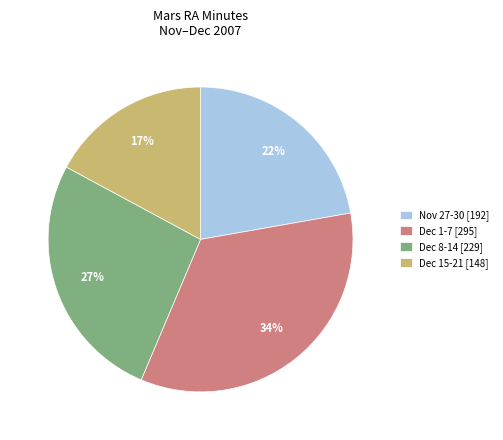

To the nearest percent, what percentage of the pie is Dec 1-7 [295]?

34%